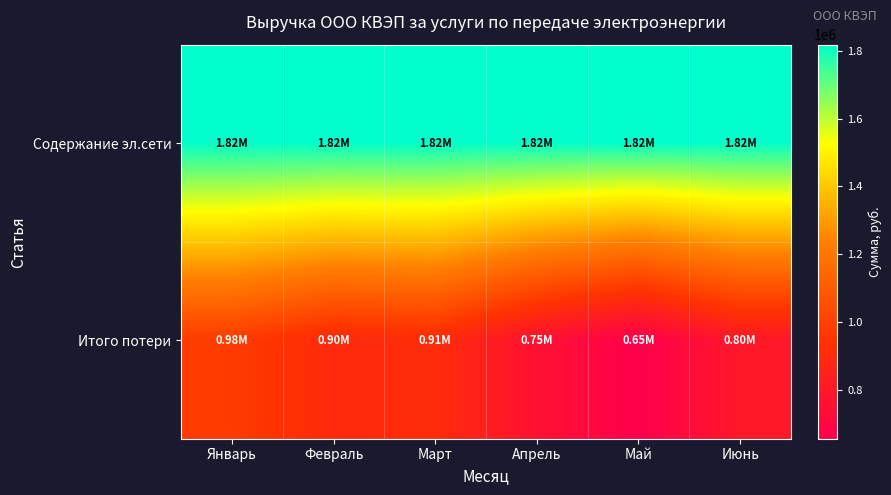

Between Март and Февраль, which is larger?

Март